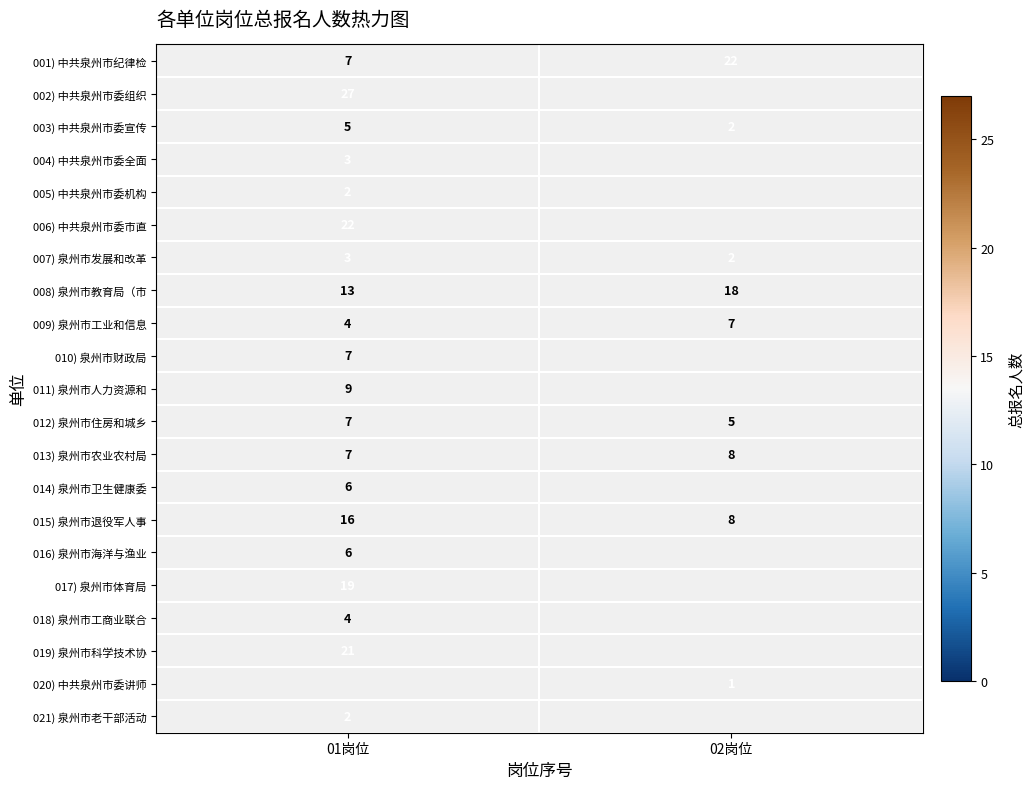

What is the difference between the maximum and minimum values in the 001) 中共泉州市纪律检 series?

15